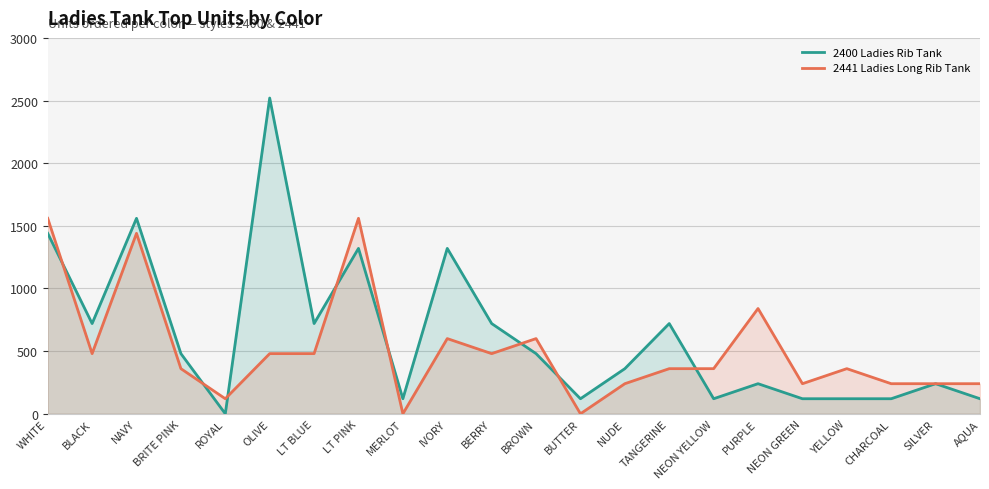

Reading left to right, what are all the values shown in this chart?

2400 Ladies Rib Tank: 1440	720	1560	480	0	2520	720	1320	120	1320	720	480	120	360	720	120	240	120	120	120	240	120
2441 Ladies Long Rib Tank: 1560	480	1440	360	120	480	480	1560	0	600	480	600	0	240	360	360	840	240	360	240	240	240